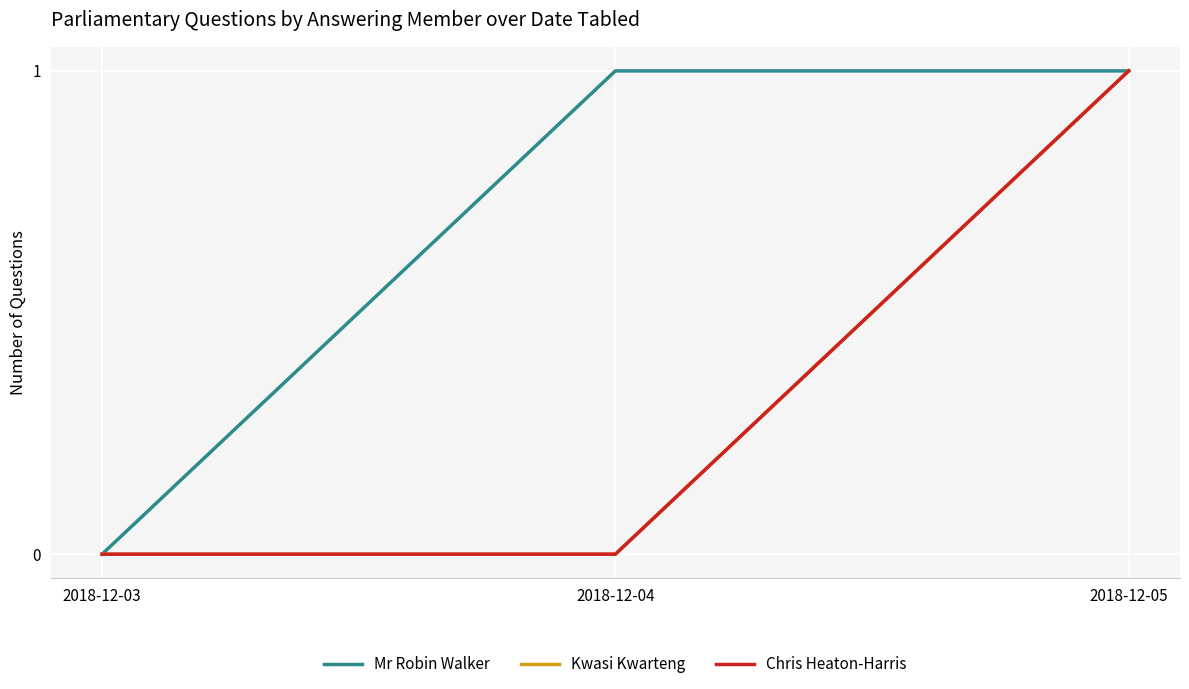

How many distinct data groups are displayed?

3